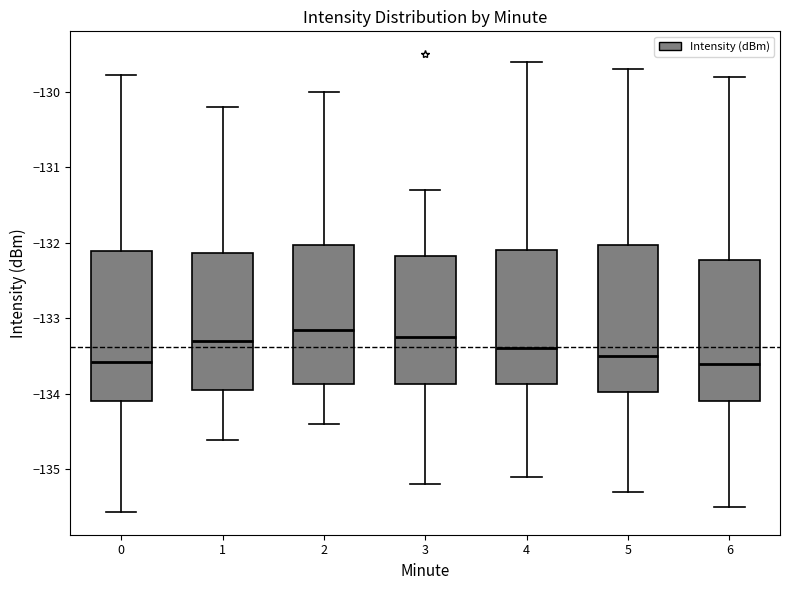

Reading left to right, read every box against the y-axis: the position of its median line, the range the box covers, and the ends of its whiskers. The values are not printed on the chart, so give them approximately, as read against the axis.

0: median -133.6, box -134.1 to -132.1, whiskers -135.6 to -129.8
1: median -133.3, box -134.0 to -132.1, whiskers -134.6 to -130.2
2: median -133.1, box -133.9 to -132.0, whiskers -134.4 to -130.0
3: median -133.2, box -133.9 to -132.2, whiskers -135.2 to -131.3
4: median -133.4, box -133.9 to -132.1, whiskers -135.1 to -129.6
5: median -133.5, box -134.0 to -132.0, whiskers -135.3 to -129.7
6: median -133.6, box -134.1 to -132.2, whiskers -135.5 to -129.8